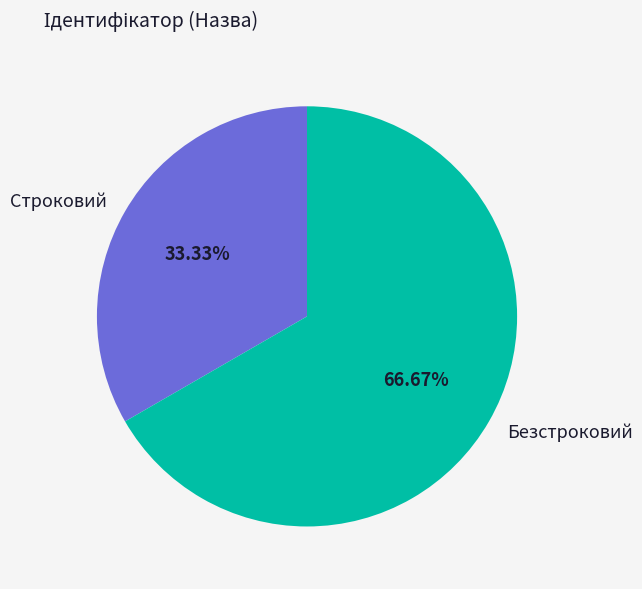

What percentage is the Строковий slice, to the nearest percent?

33%